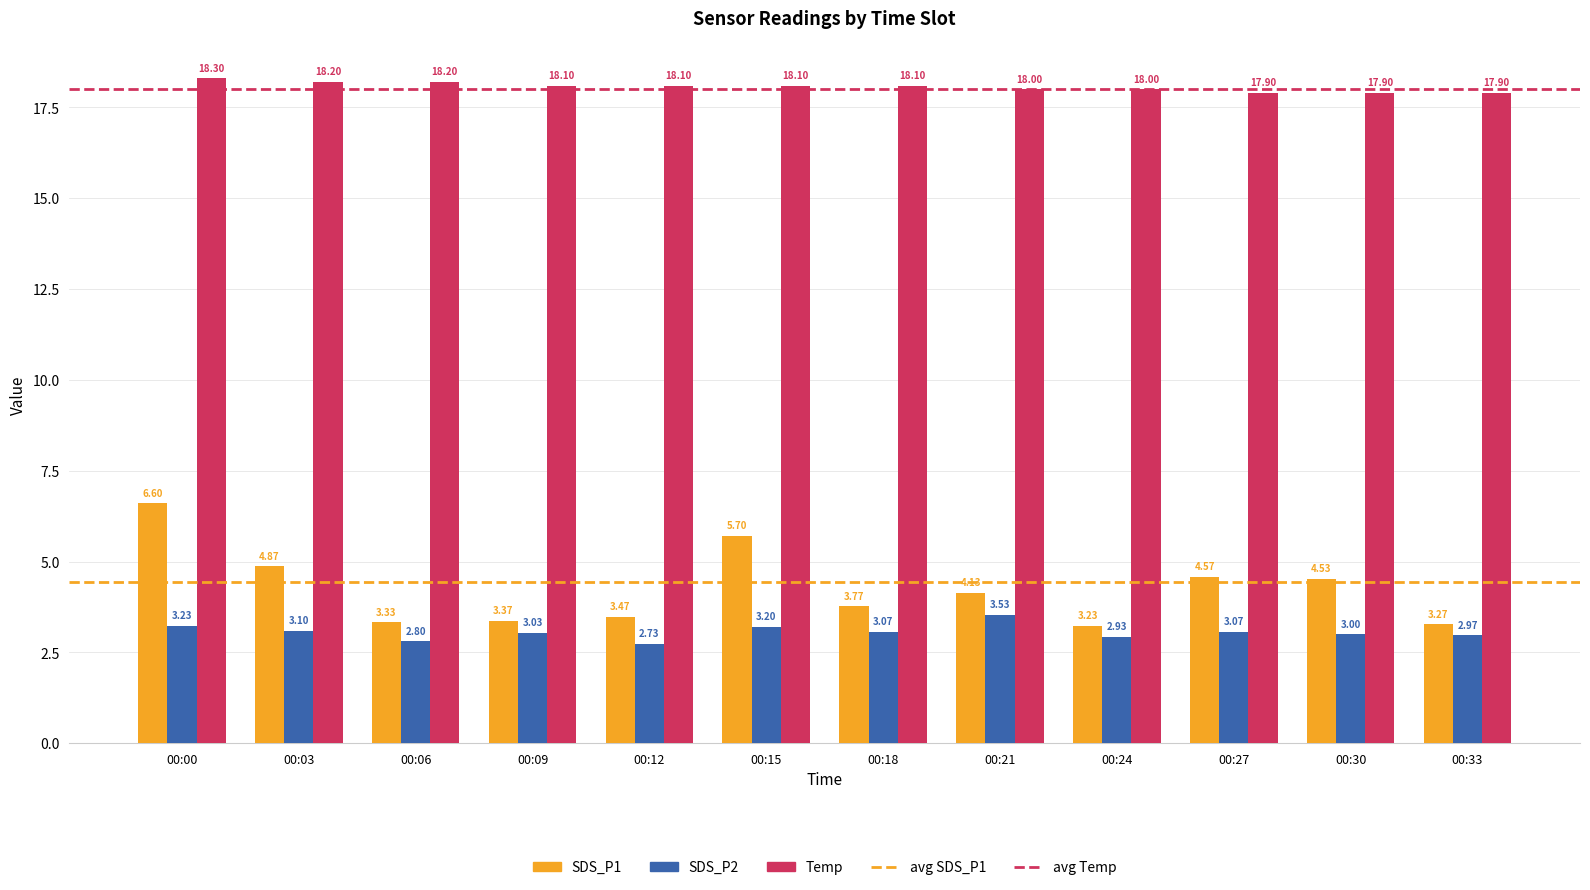

What is the average value of the SDS_P2 series?

3.1